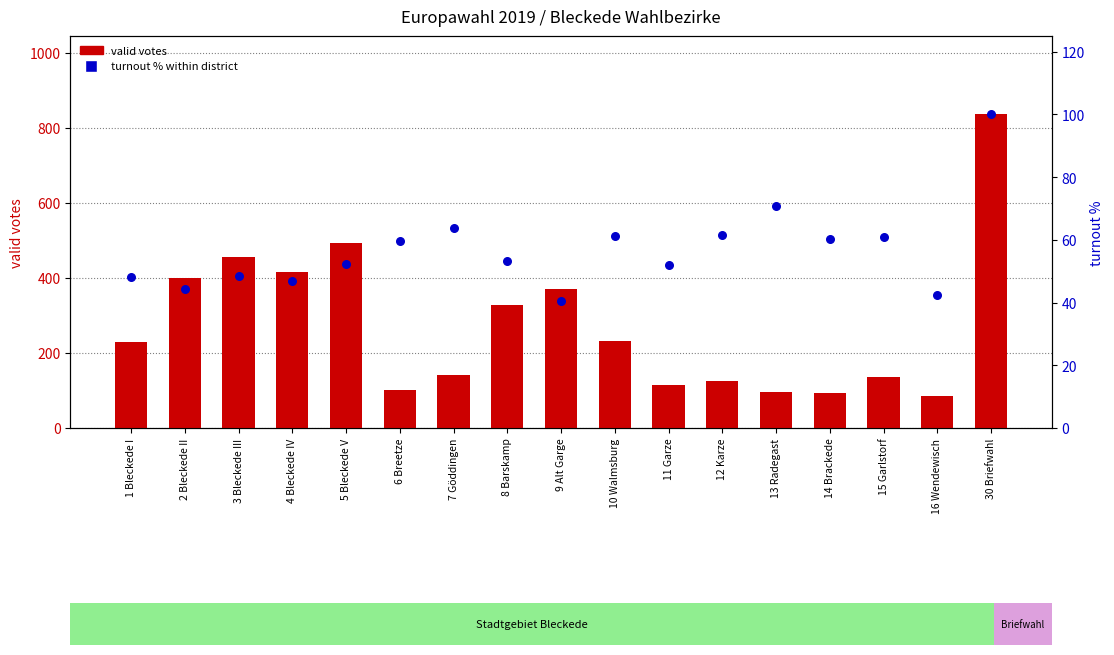

Which series has the largest Y range (max minus min)?

valid votes